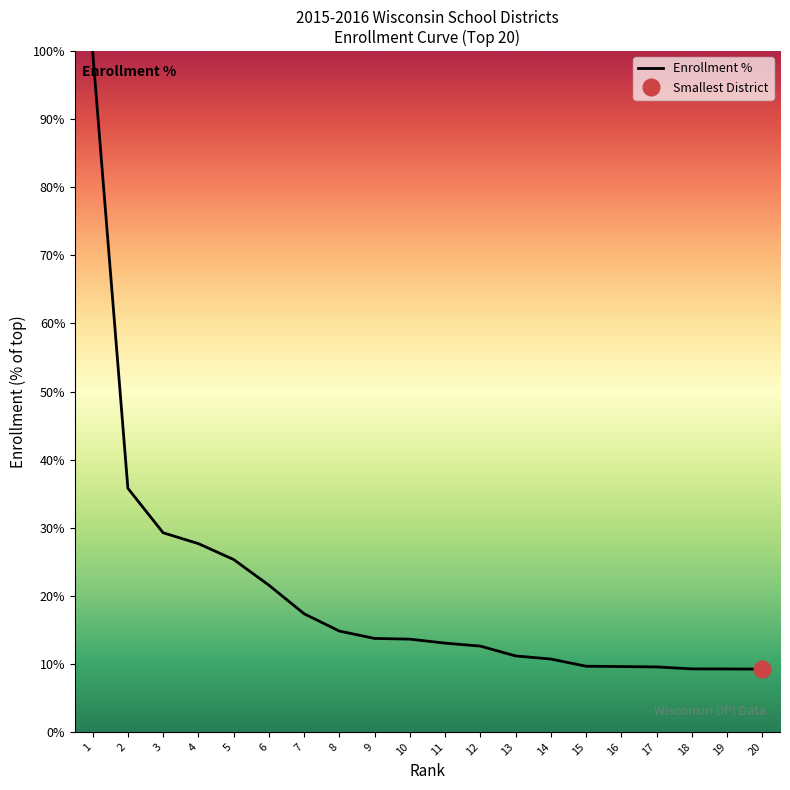

What is the average value?

20.2